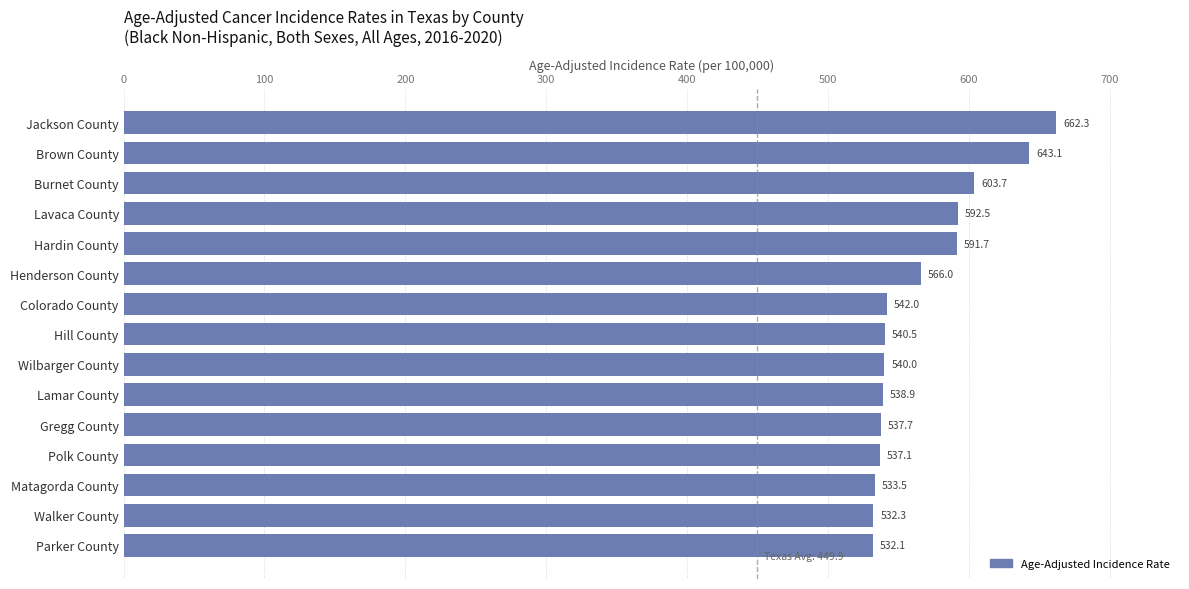

What is the difference between the second highest and second lowest values?

110.8